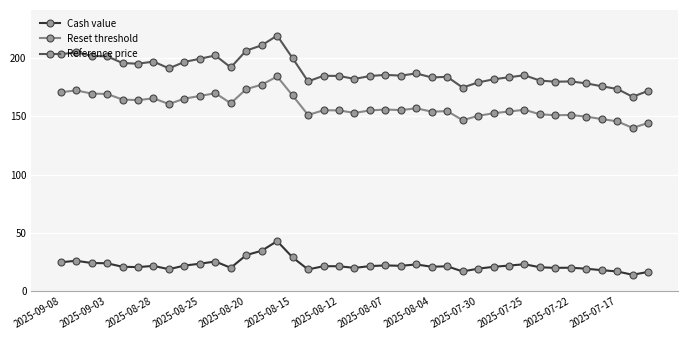

Rank the series by their maximum value, from highest to lowest.

Reference price, Reset threshold, Cash value